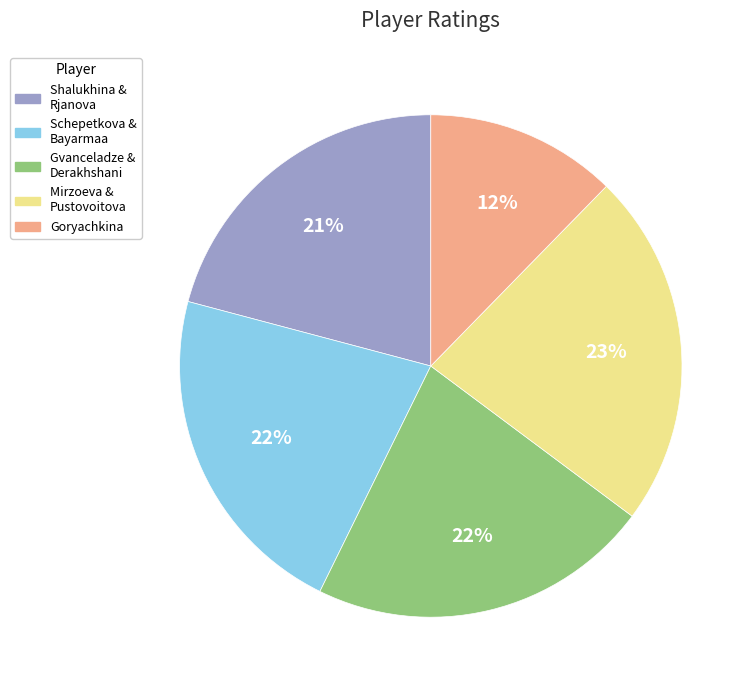

To the nearest percent, what is the combined percentage of Schepetkova & Bayarmaa and Mirzoeva & Pustovoitova?

45%